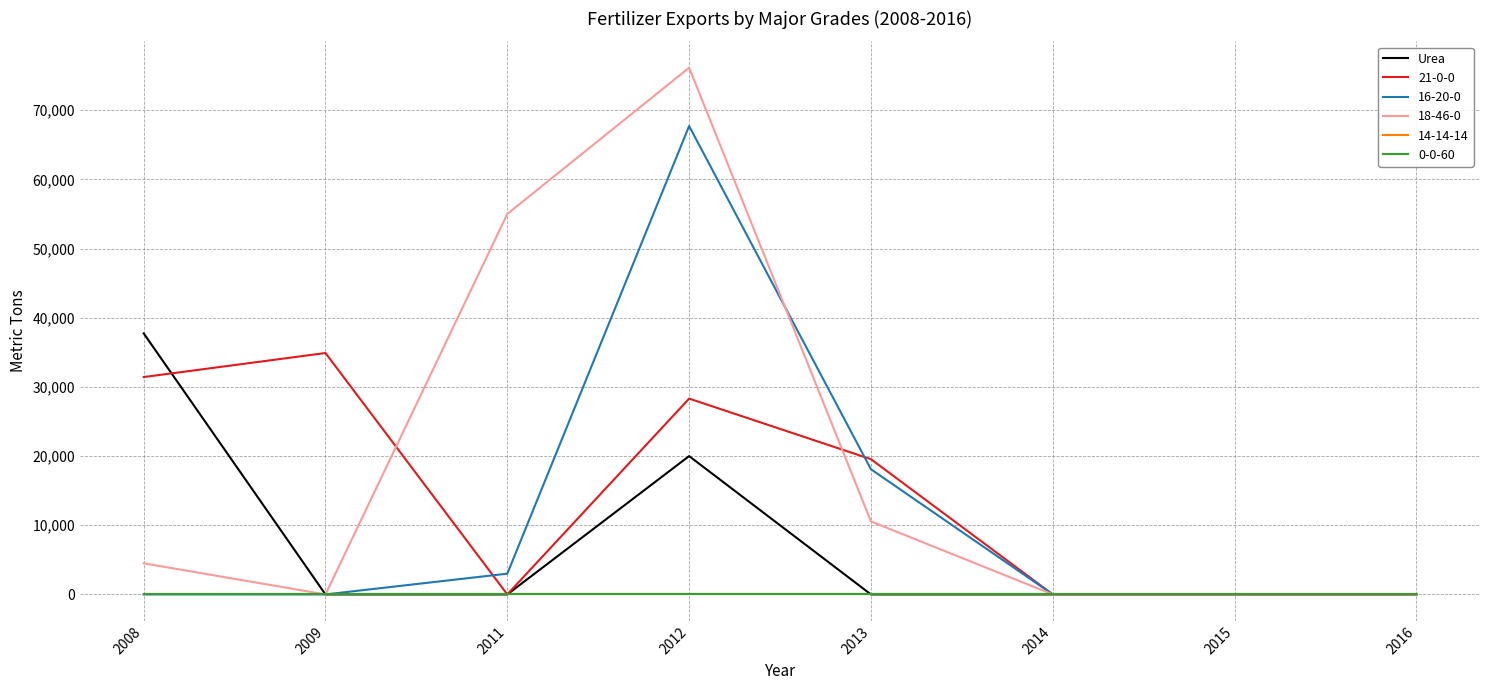

Which has a higher value, 2012 or 2016?

2012